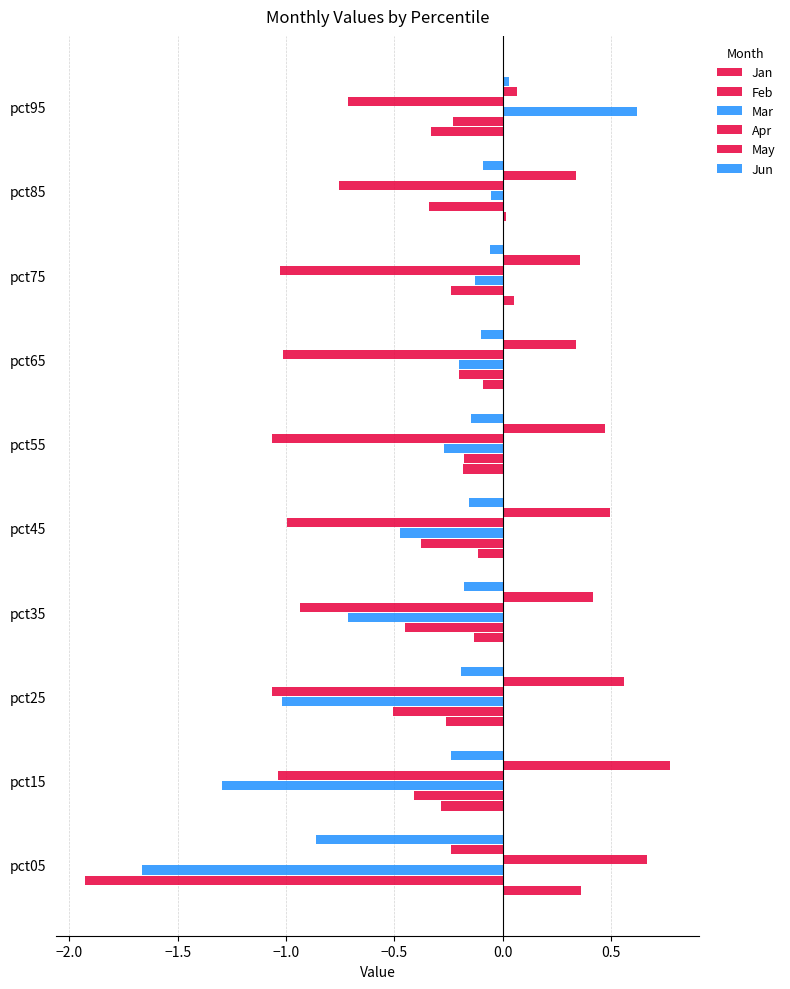

How many categories are shown in the chart?

10